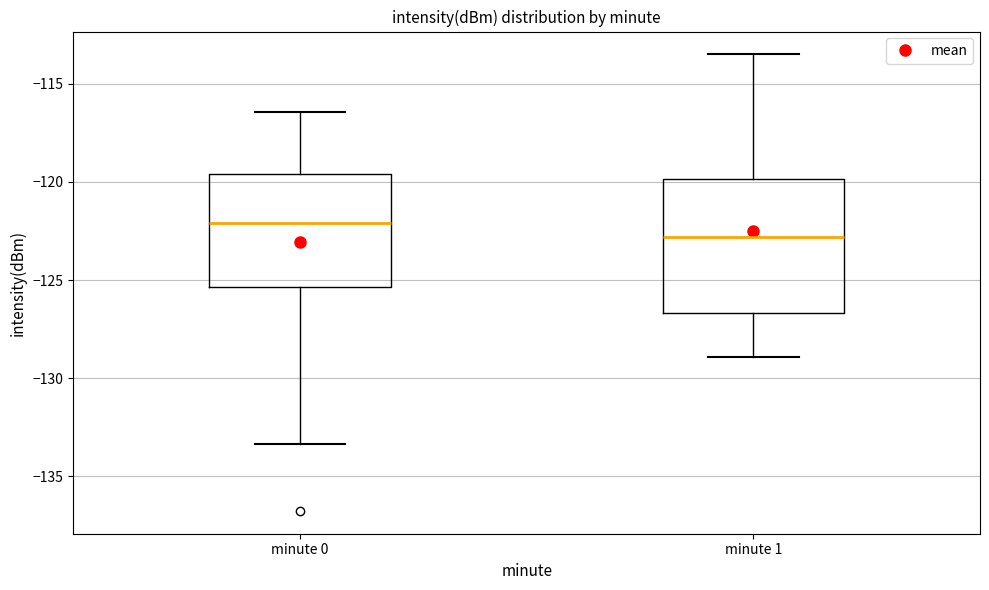

Comparing the boxes themselves (not the whiskers), which one is the tallest?

minute 1